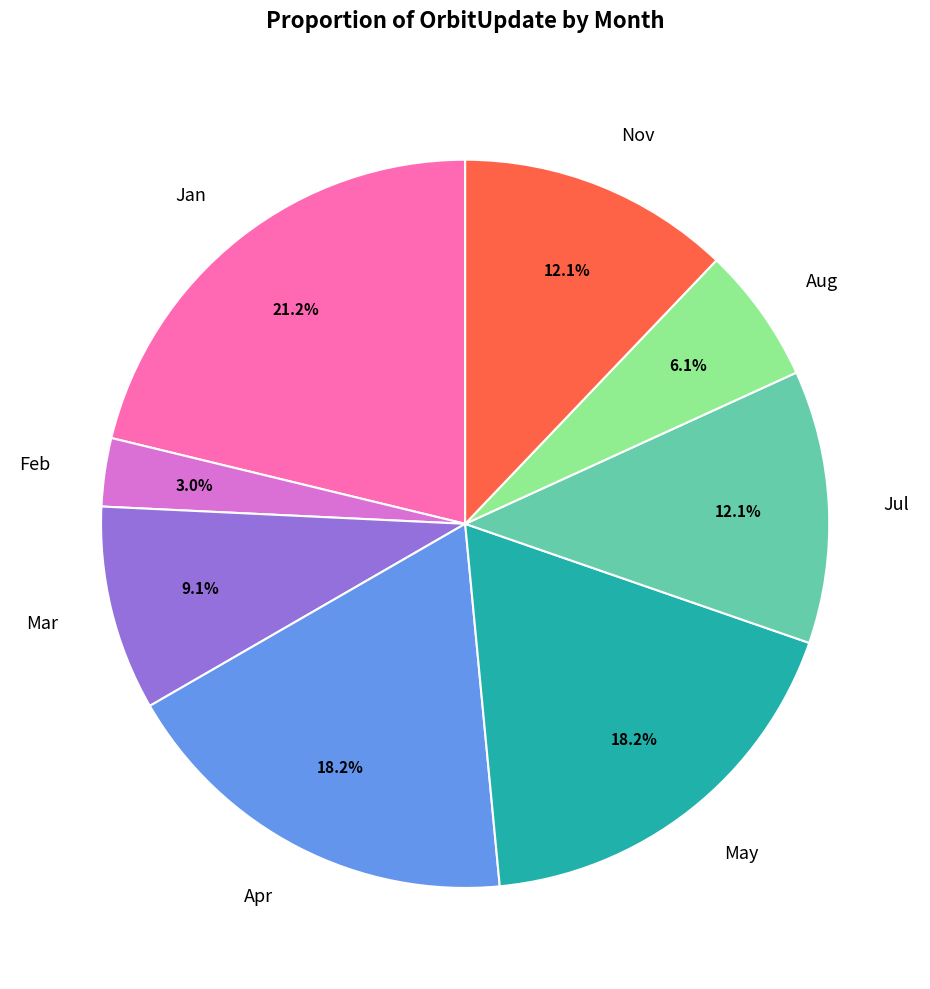

Which has a higher value, Mar or Feb?

Mar